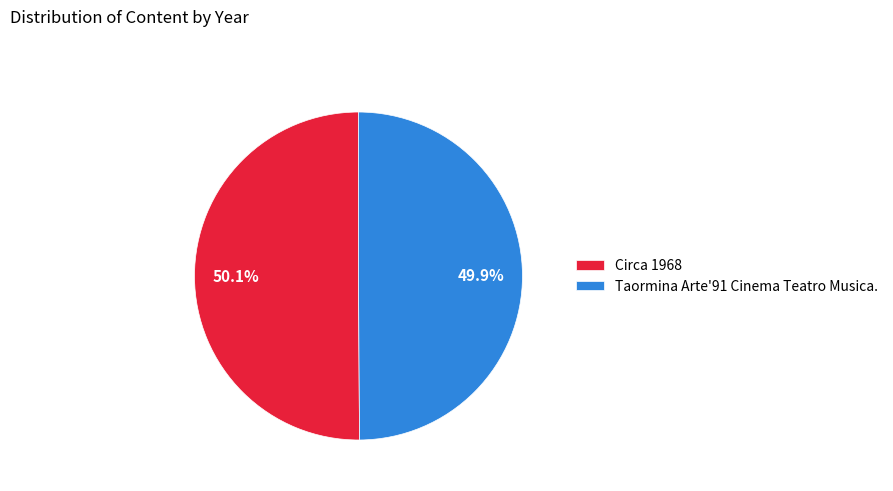

To the nearest percent, what is the average slice percentage?

50%